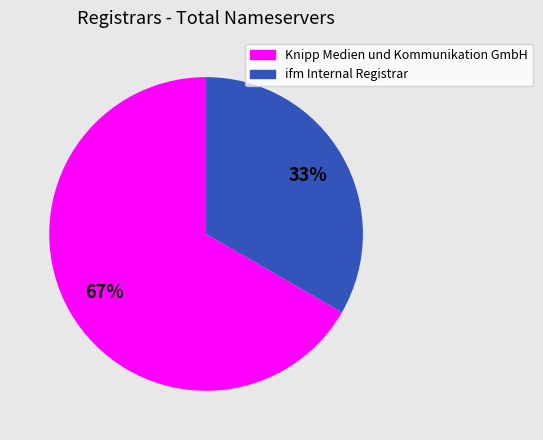

To the nearest percent, what is the average slice percentage?

50%